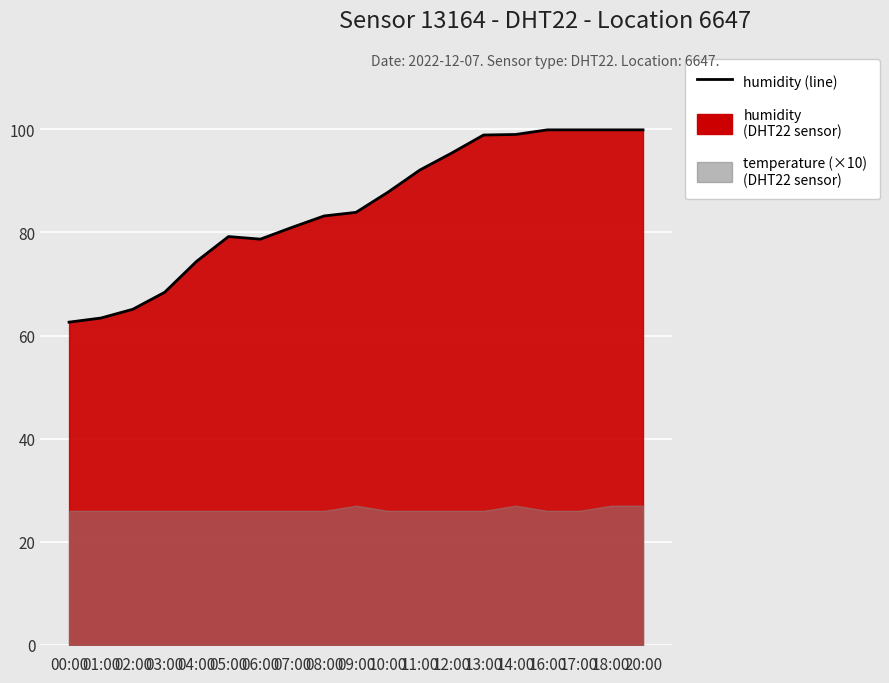

At which label is the value closest to 81?

07:00